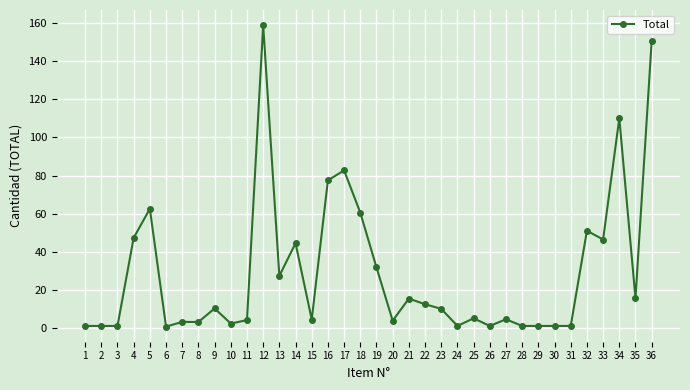

What is the greatest value displayed?

159.0